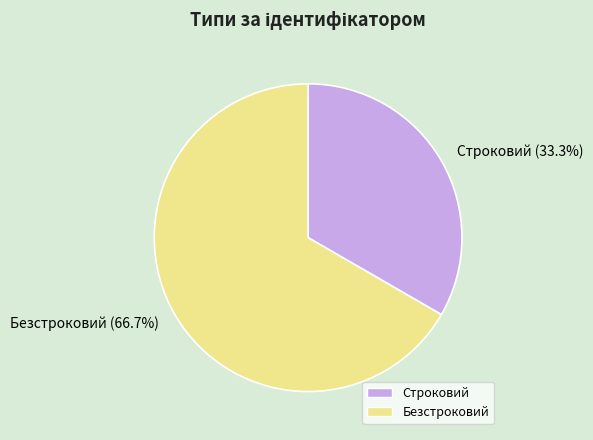

Rank the categories by value from highest to lowest.

Безстроковий, Строковий